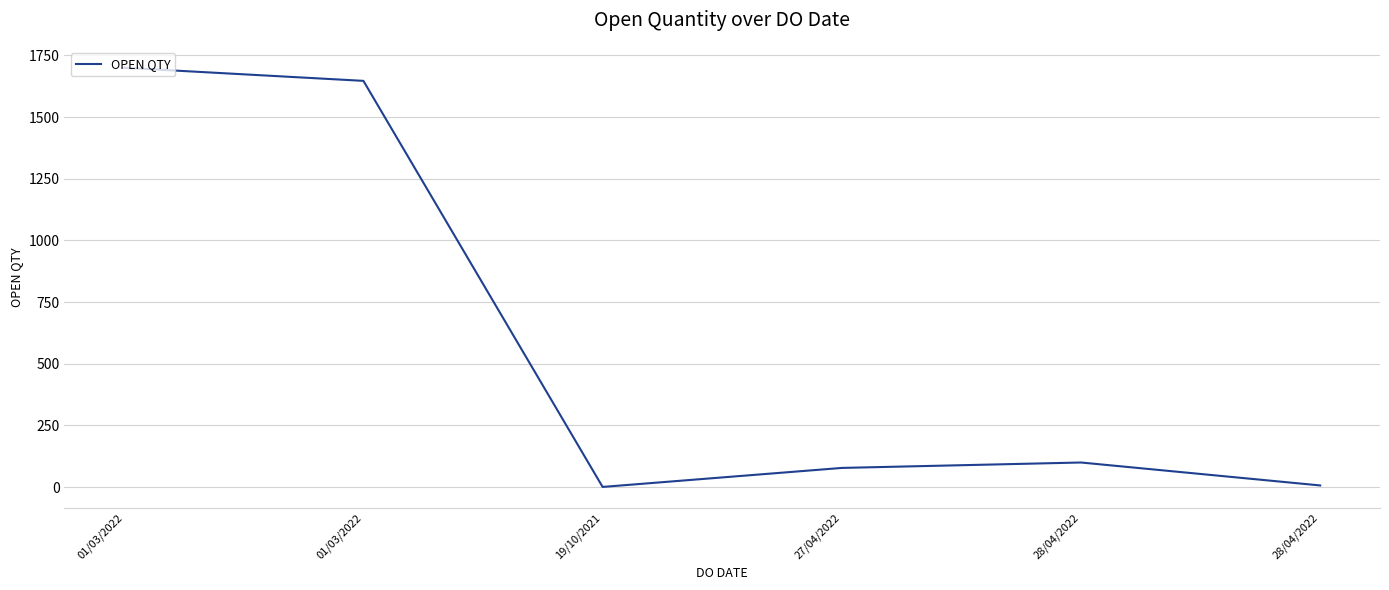

What is the approximate value at 01/03/2022, to the nearest 100?

1700